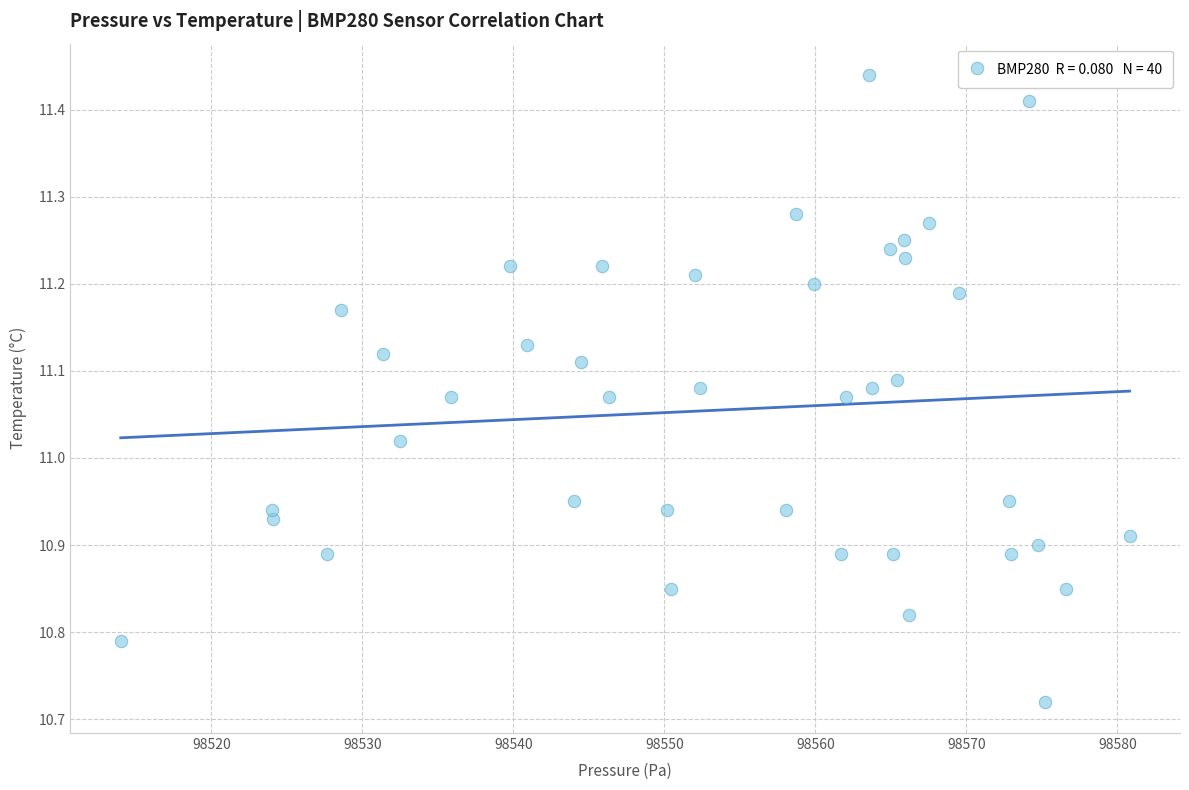

What is the range of Y values (max minus min)?

0.7